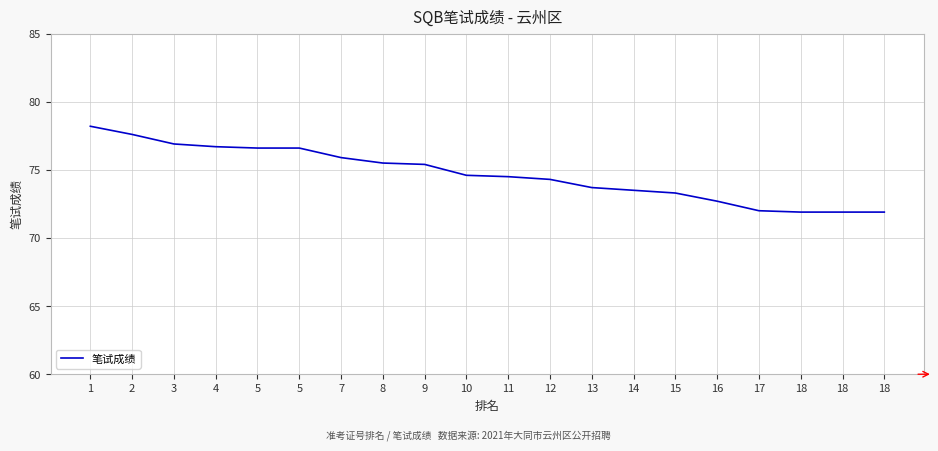

How many lines are shown in the chart?

1